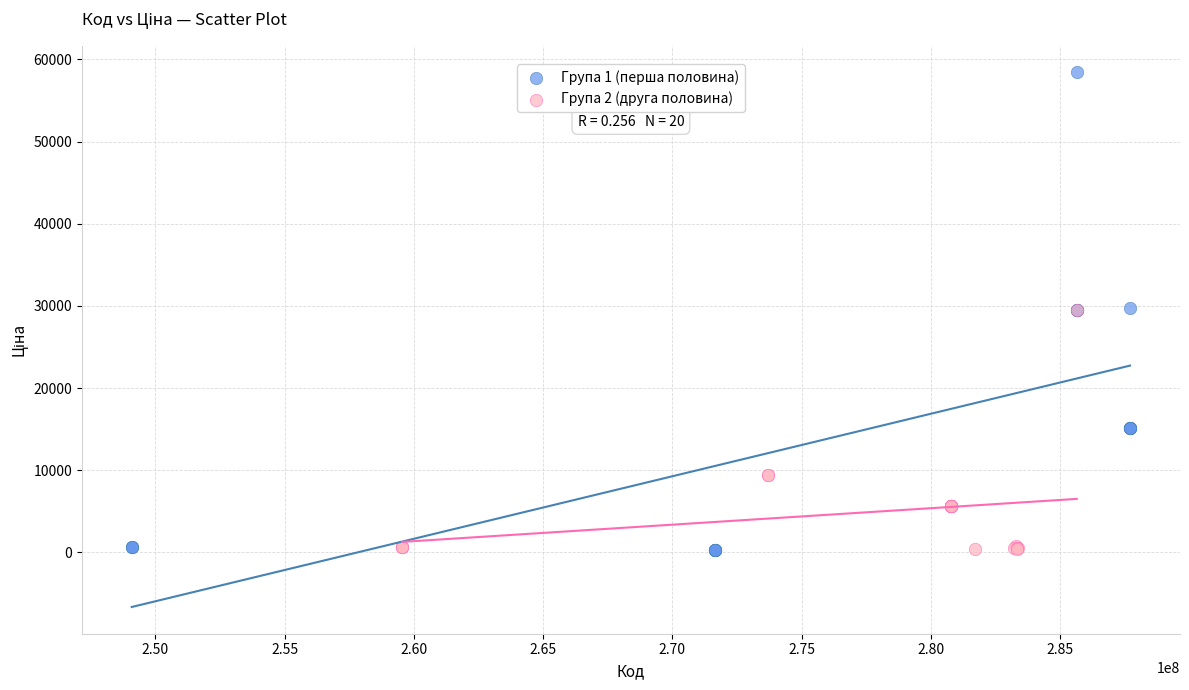

Which series has the widest spread of Y values?

Група 1 (перша половина)